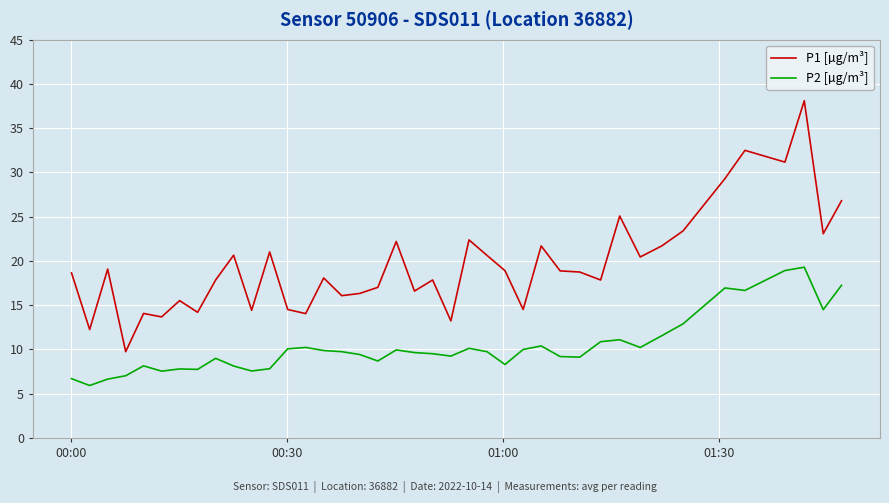

List the series in order of their overall mean, highest first.

P1 [µg/m³], P2 [µg/m³]